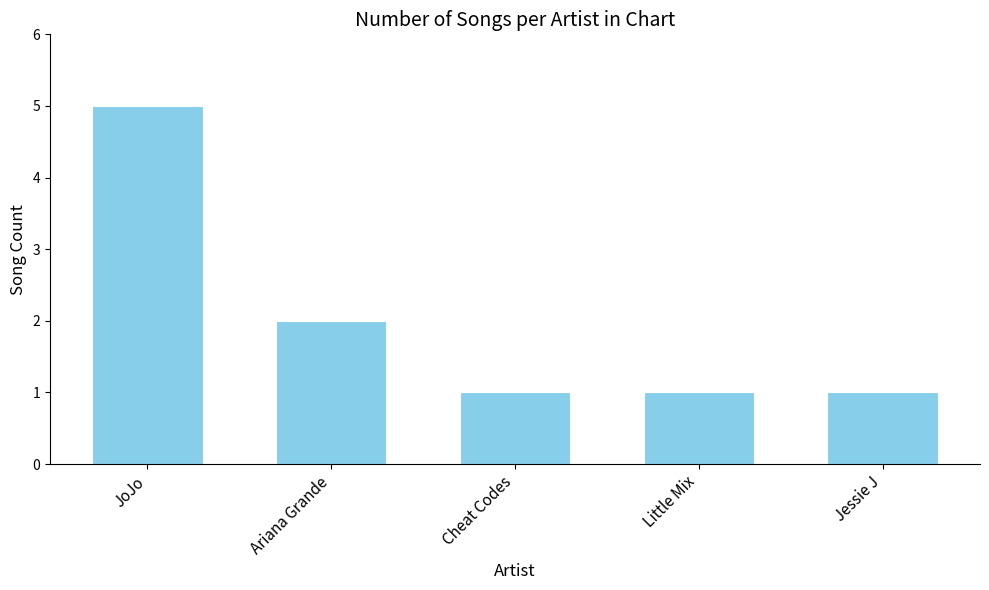

How many bars are there in total?

5